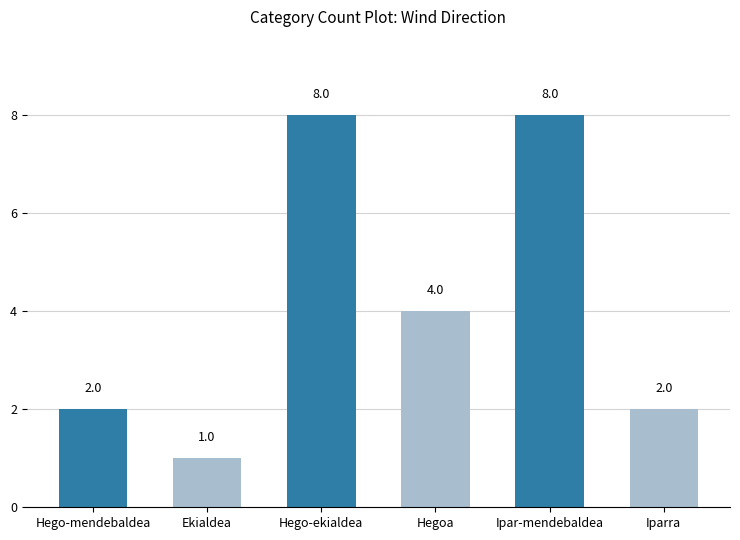

What position from the left is Ipar-mendebaldea?

5